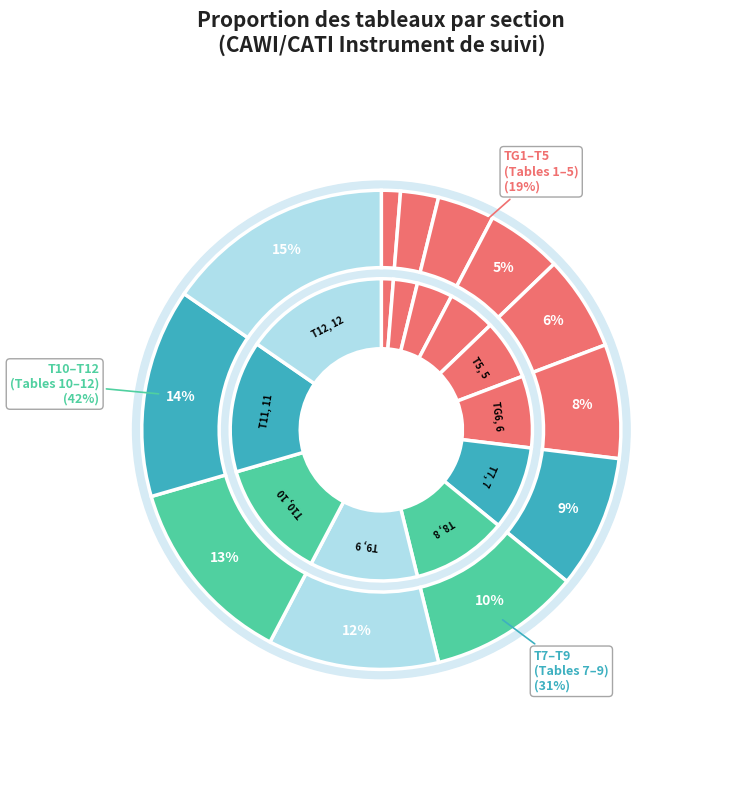

True or false: TG1 accounts for 11% of the total.

False